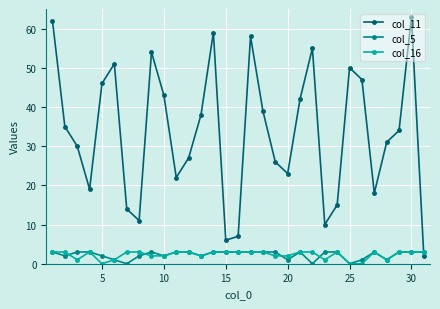

Which series has the widest spread of values?

col_11